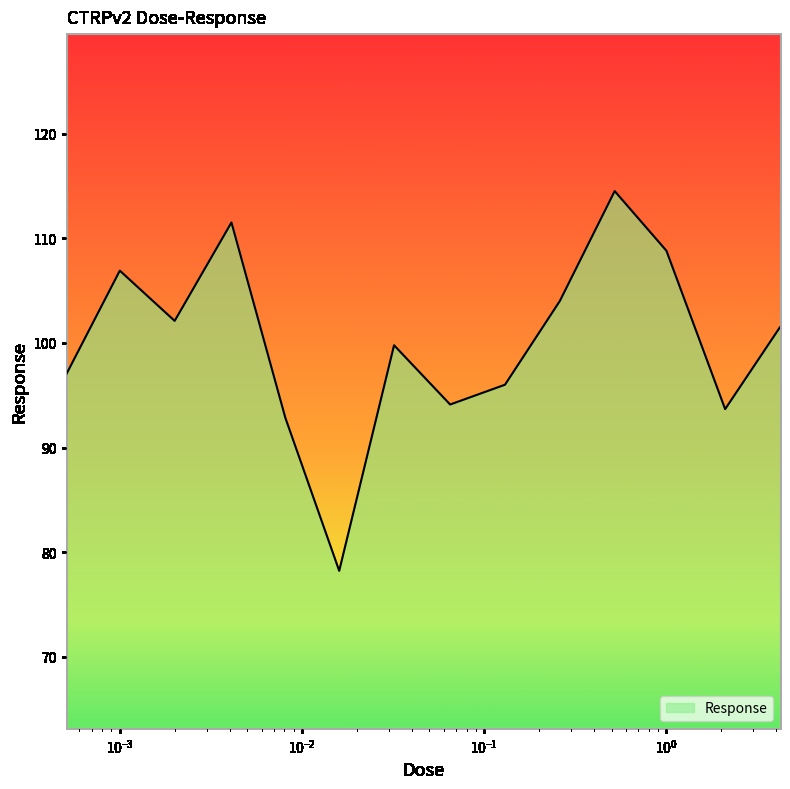

What is the difference between the maximum and minimum values?

36.3